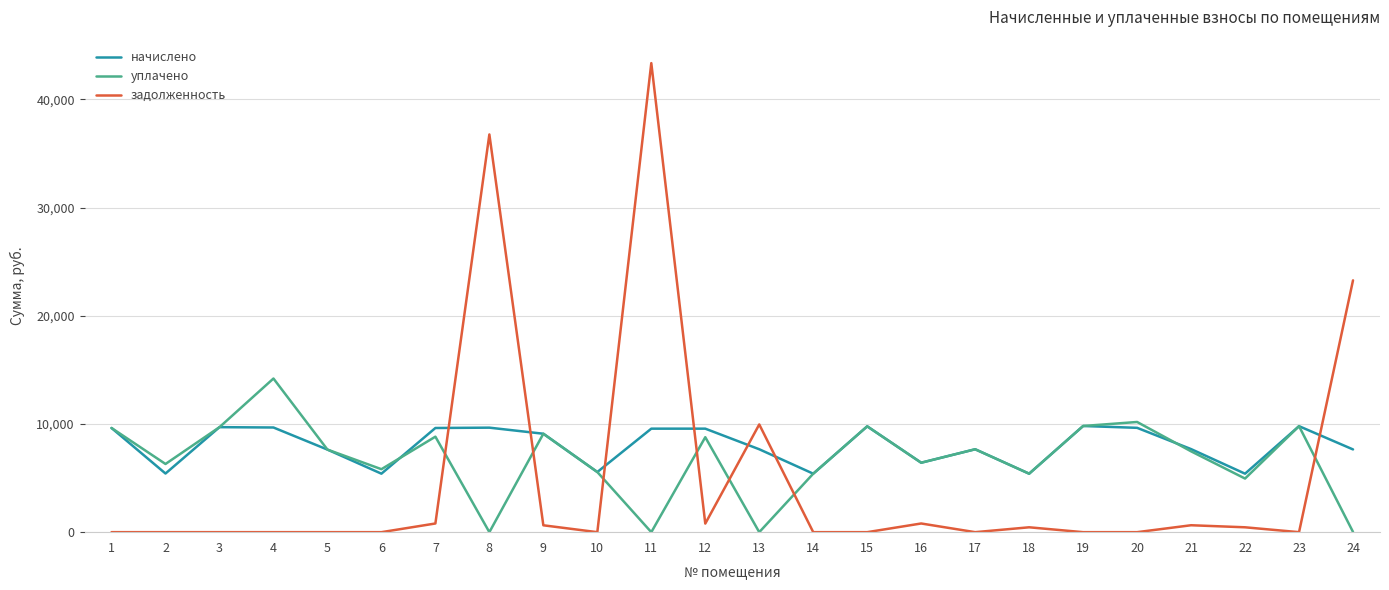

At how many categories does at least one series exceed 18081?

3